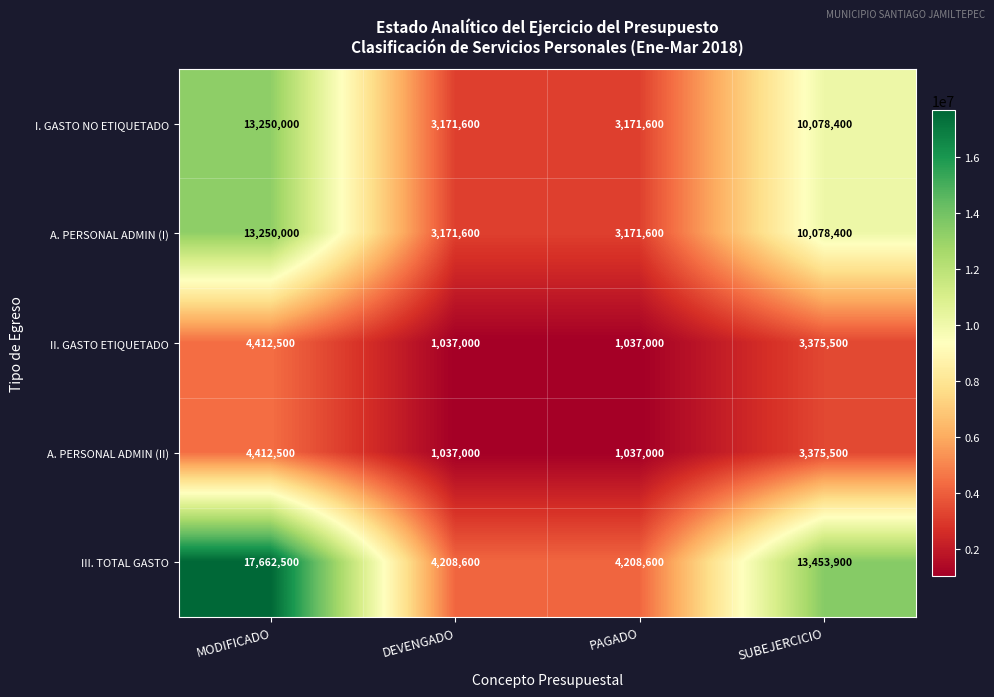

At which label does A. PERSONAL ADMIN (II) first exceed 3375500?

MODIFICADO